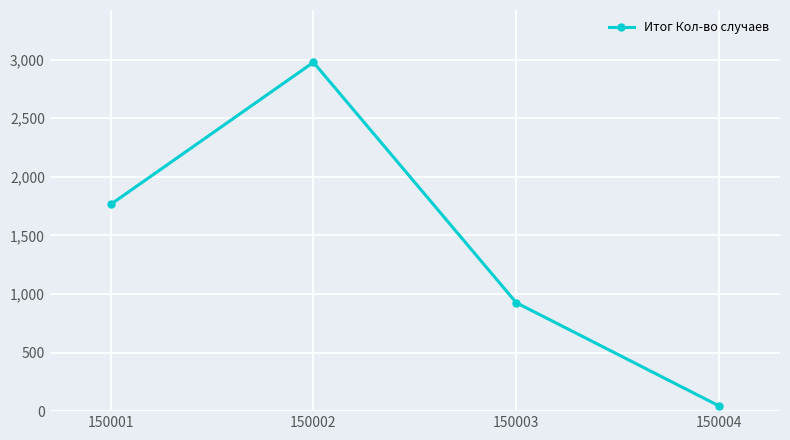

What is the average value?

1427